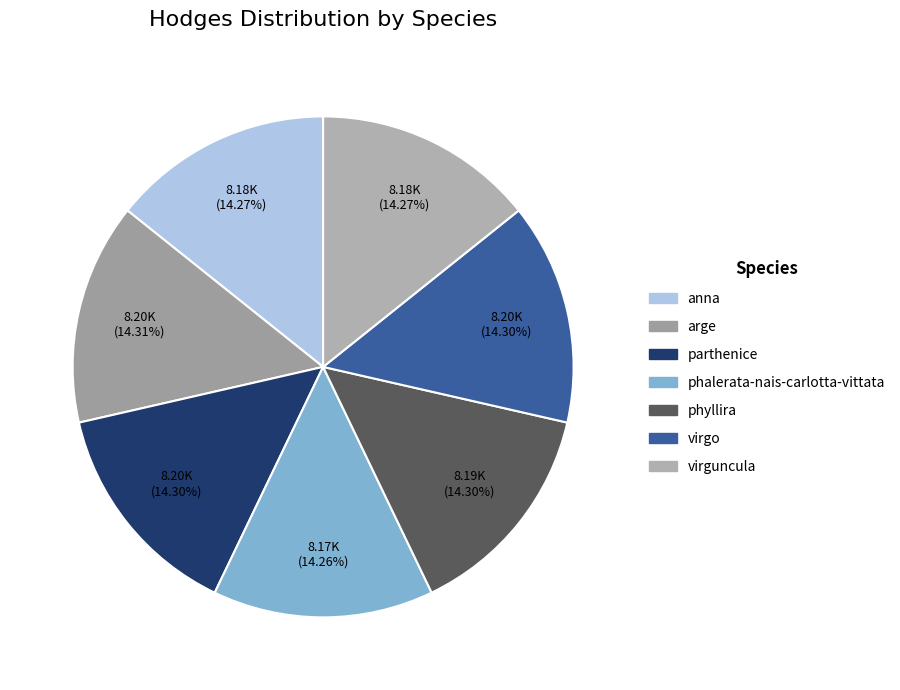

To the nearest percent, what percentage of the pie is virguncula?

14%